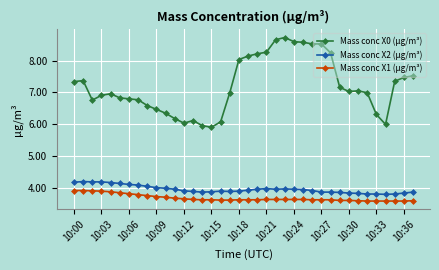

True or false: Mass conc X0 (μg/m³) has more than 0 points higher than both neighbors.

True